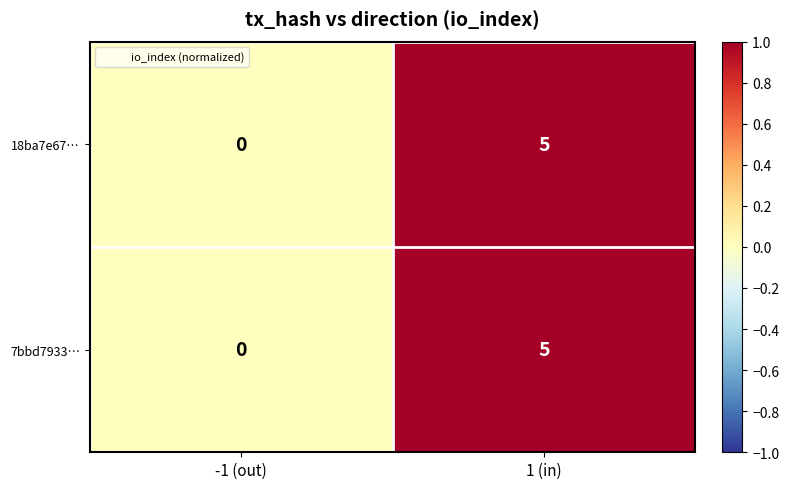

At which label is 7bbd7933… closest to 2?

-1 (out)